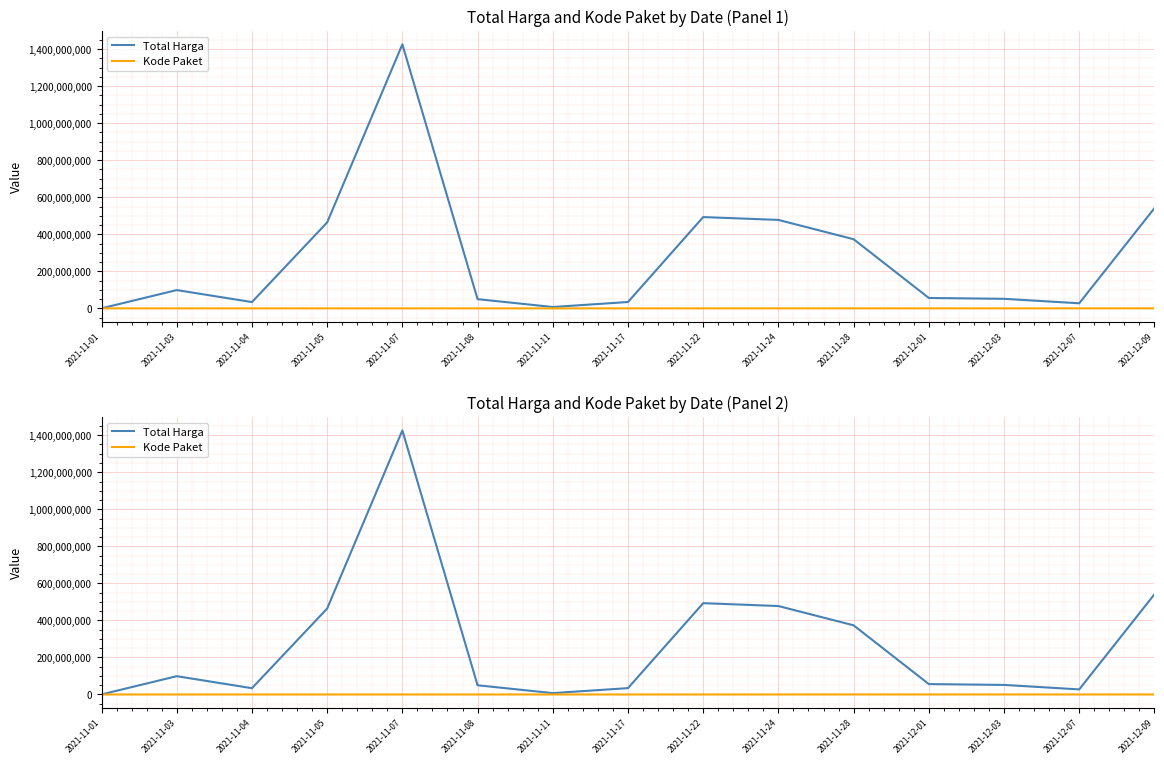

True or false: Total Harga and Kode Paket intersect in this chart.

False